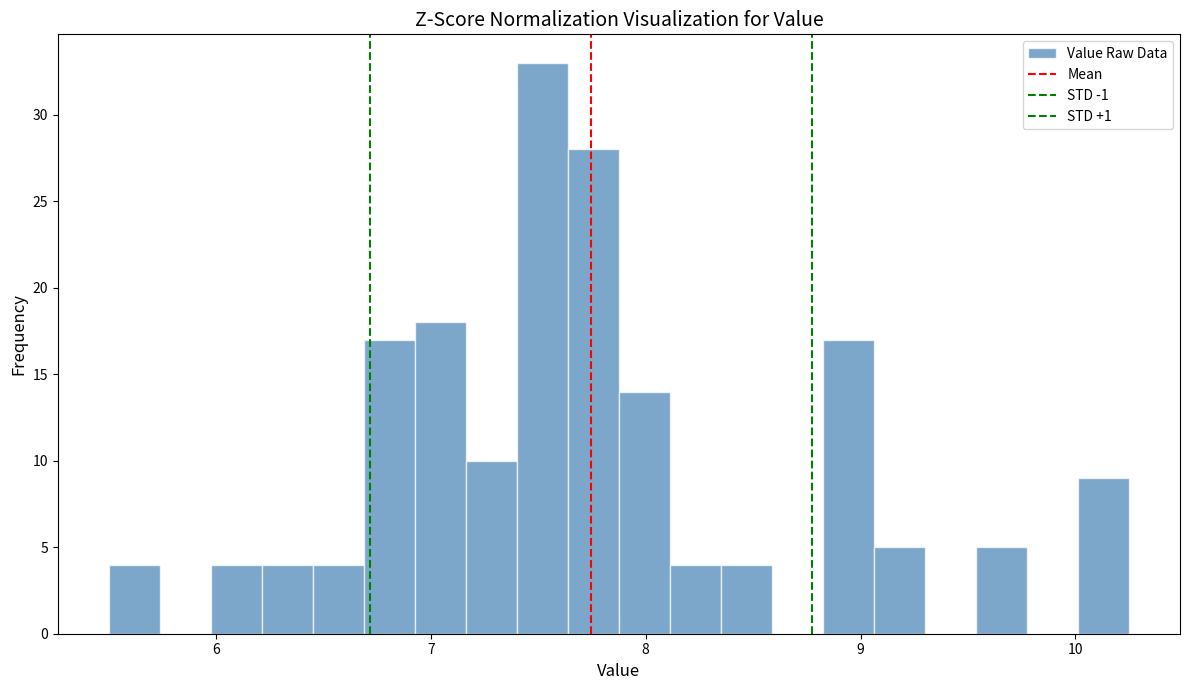

Around what value on the x-axis is the tallest bar? Give the approximate position of its centre, as read against the axis.

7.5